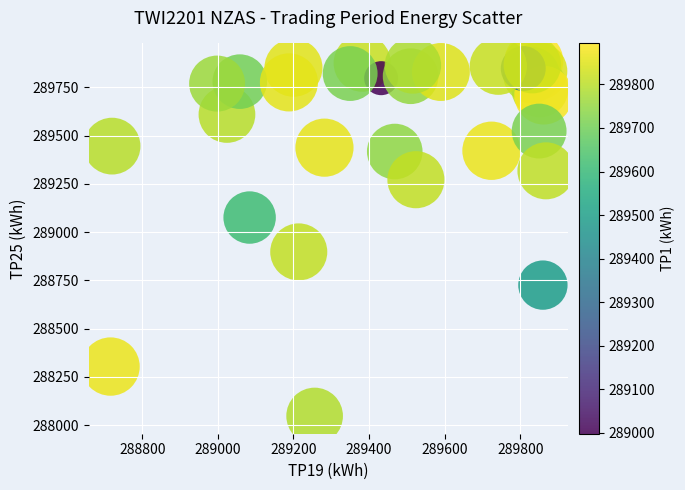

What Y value in the scatter plot is closest to 288967?

288898